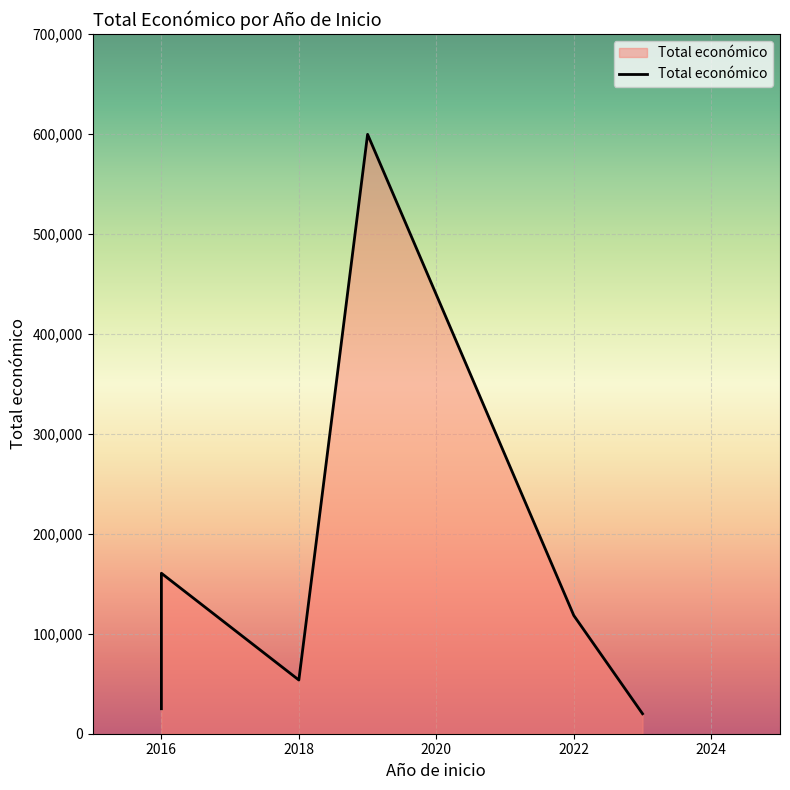

What is the difference between the maximum and minimum values?

579615